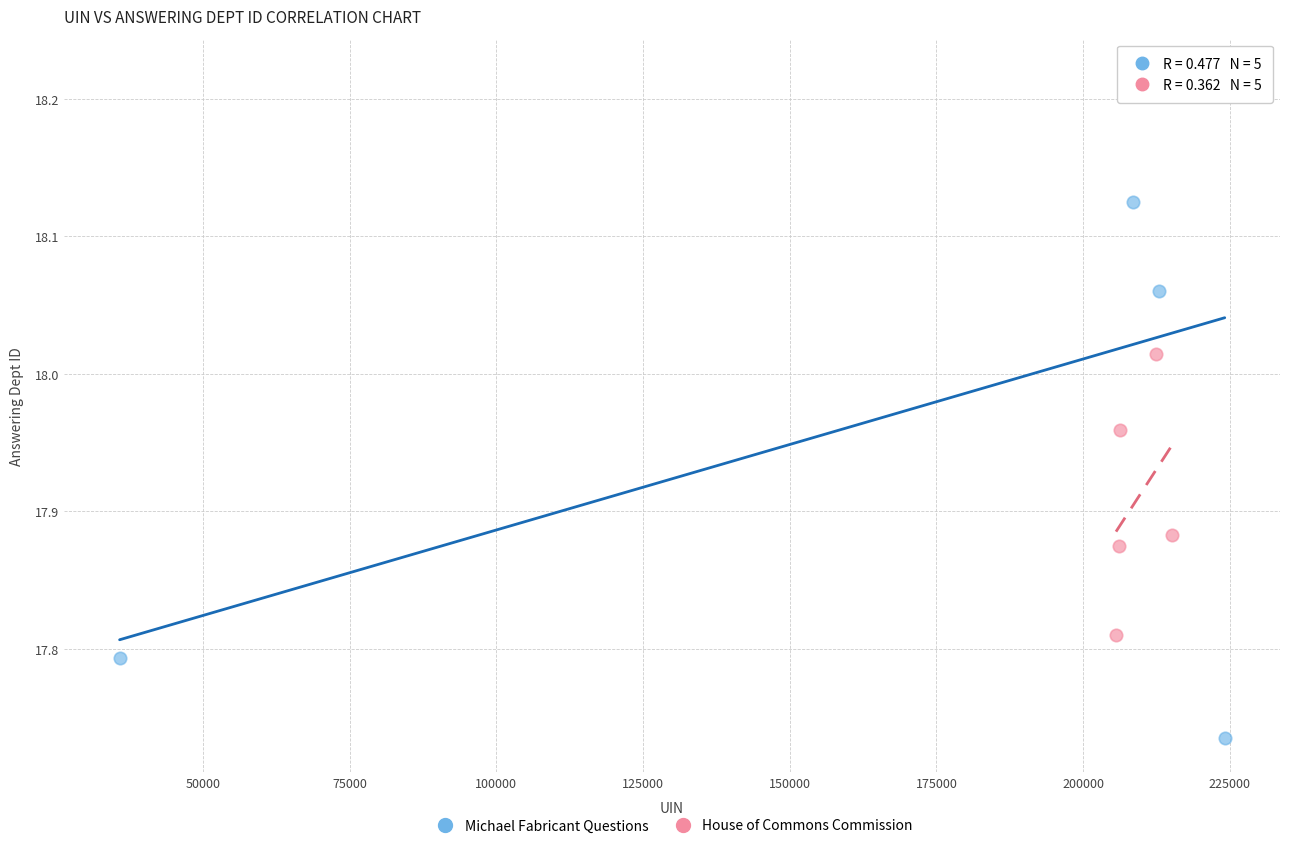

Which series contains the lowest Y value?

Michael Fabricant Questions